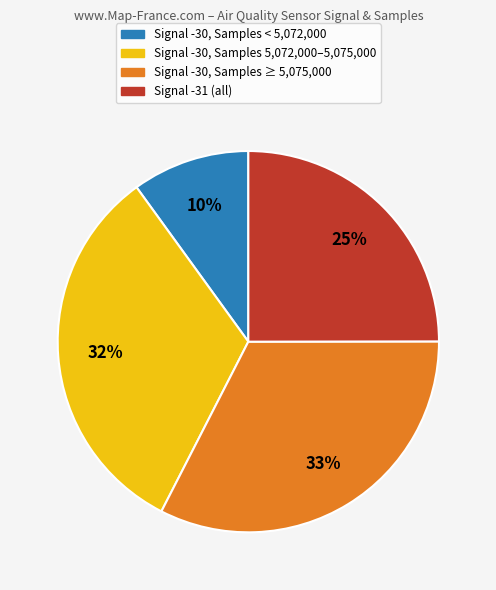

To the nearest percent, what is the difference between the largest and smallest slice percentages?

23%